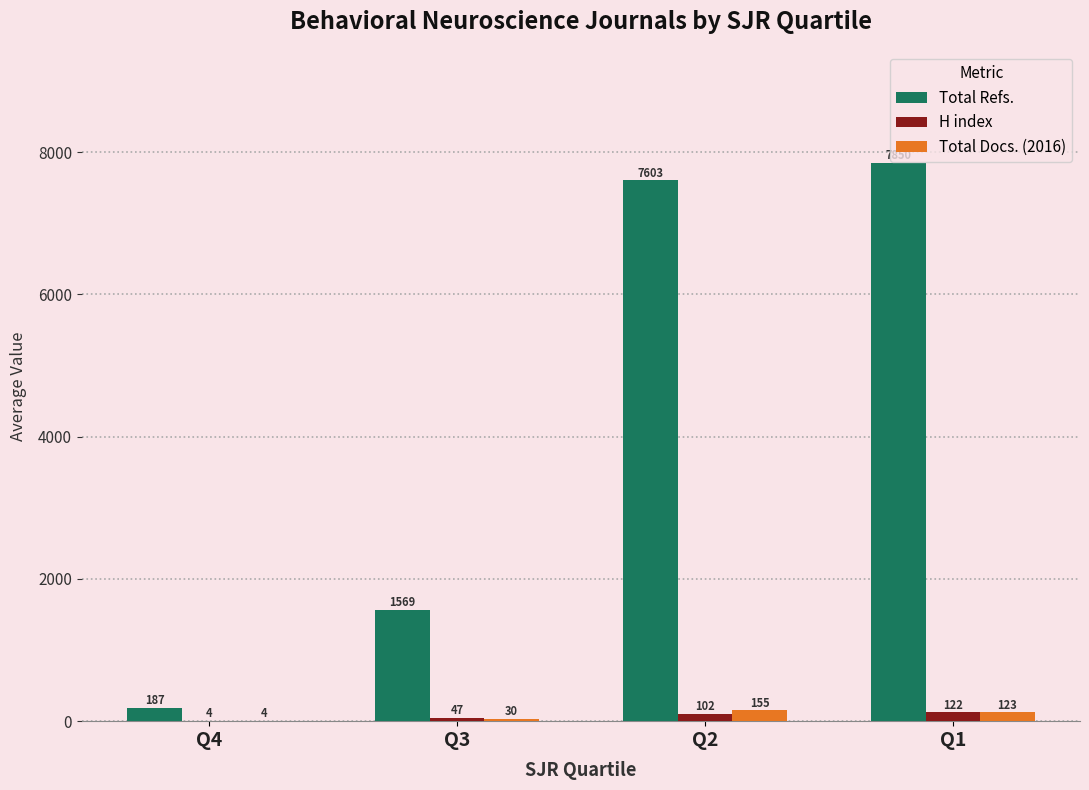

Which series has the largest total across all categories?

Total Refs.